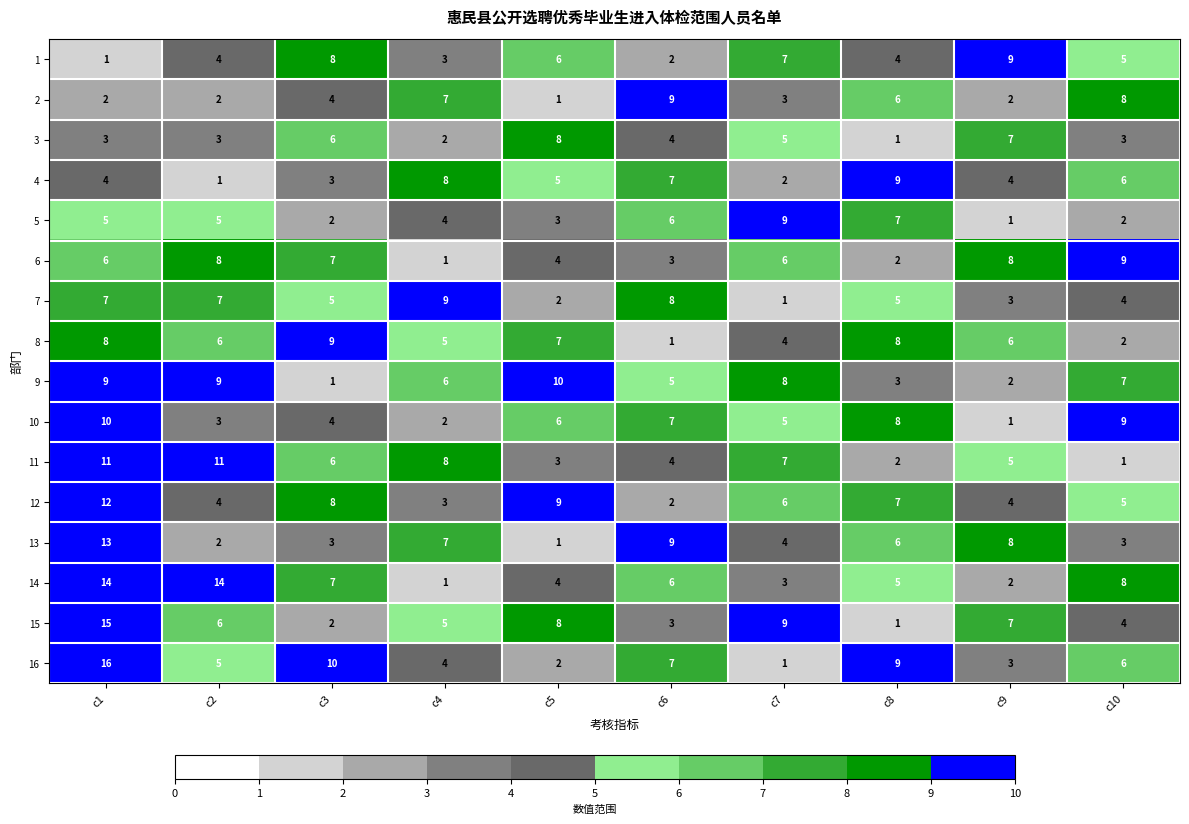

At which label is 9 closest to 5?

c6